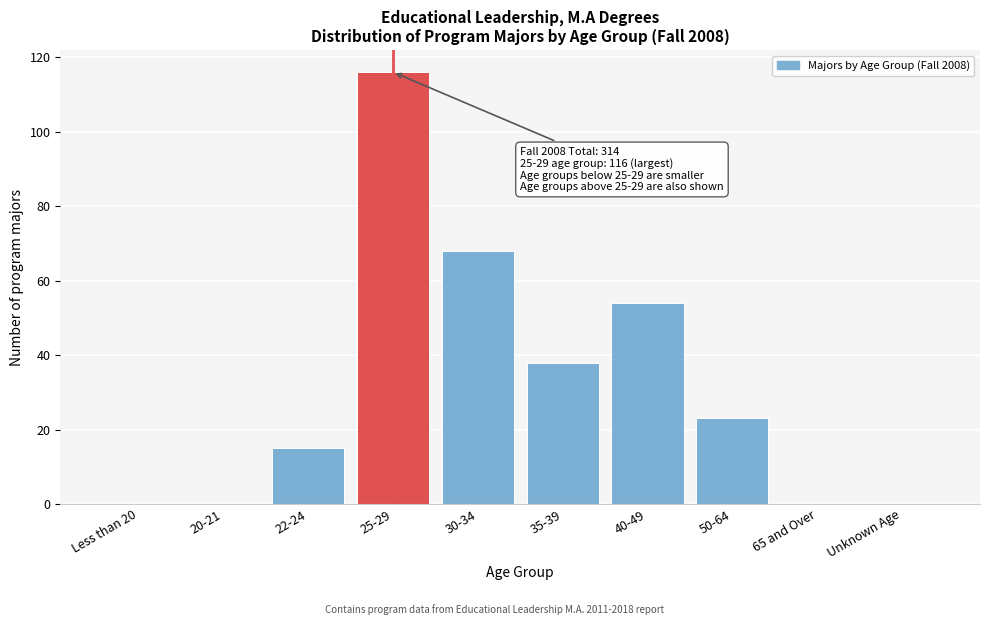

Reading left to right, extract all data points from this chart.

Less than 20=0	20-21=0	22-24=15	25-29=116	30-34=68	35-39=38	40-49=54	50-64=23	65 and Over=0	Unknown Age=0